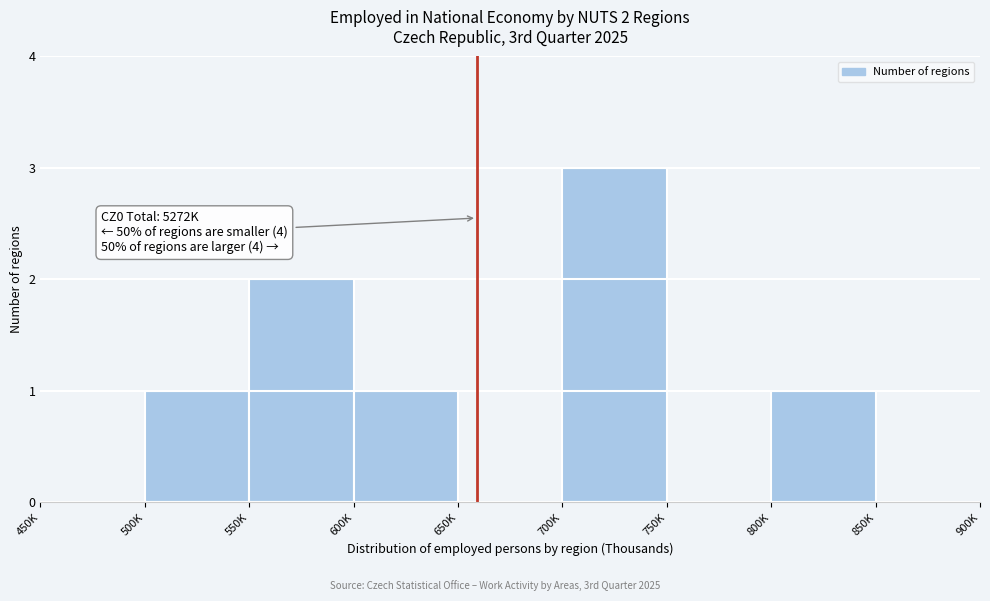

Reading left to right, list all the values displayed in this chart.

450K=0	500K=1	550K=2	600K=1	650K=0	700K=3	750K=0	800K=1	850K=0